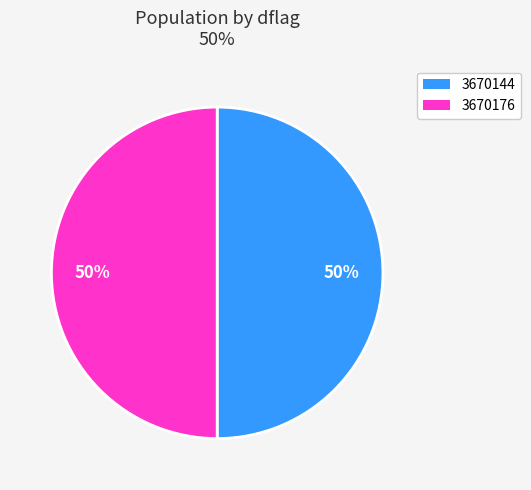

Do 3670176 and 3670144 together represent more than half of the pie?

Yes